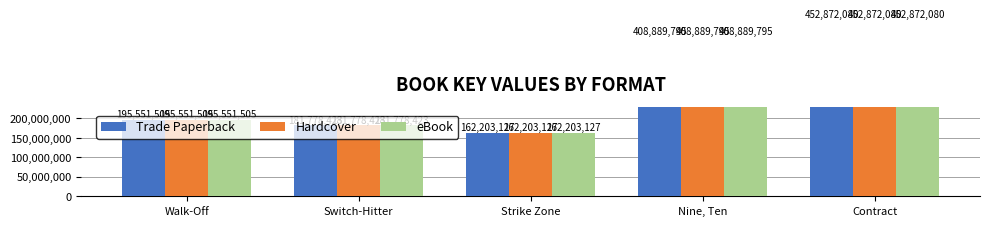

Is it true that eBook equals 162203127 at Strike Zone?

True